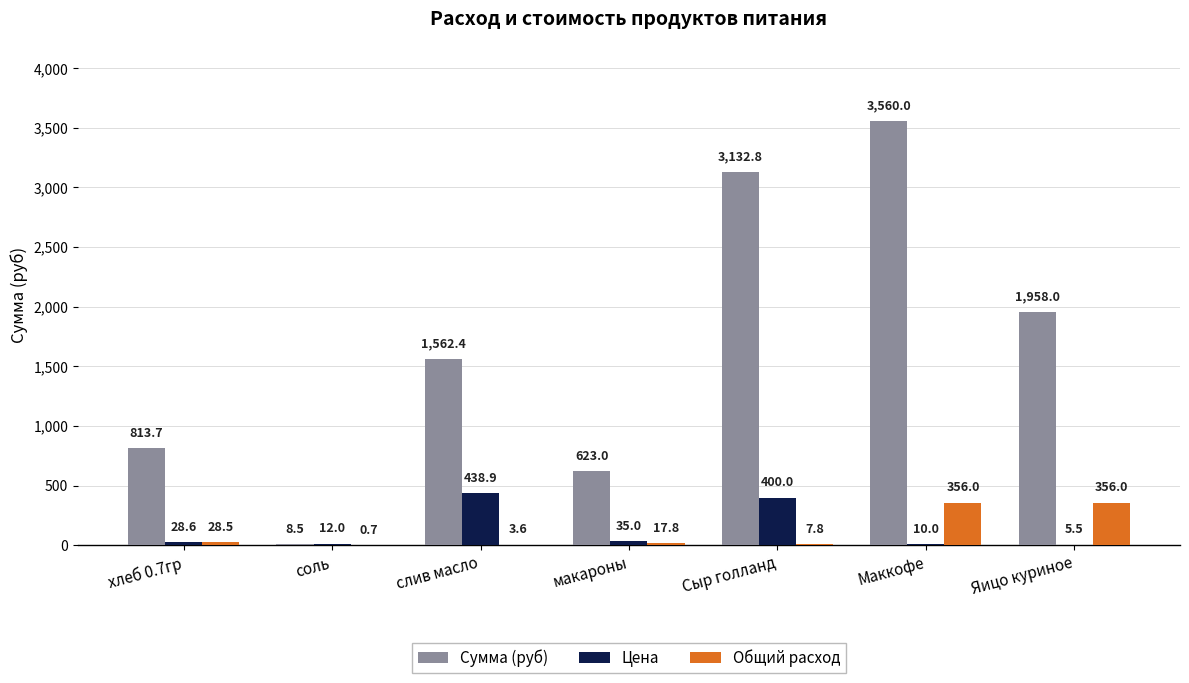

What is the approximate value of Общий расход at хлеб 0.7гр?

28.5